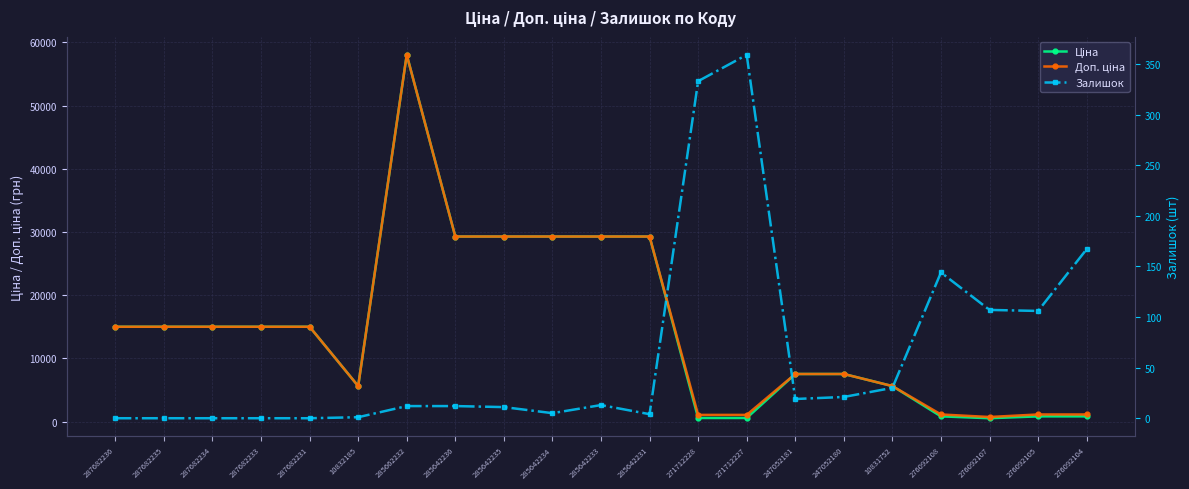

How many values in Залишок are above zero?

16